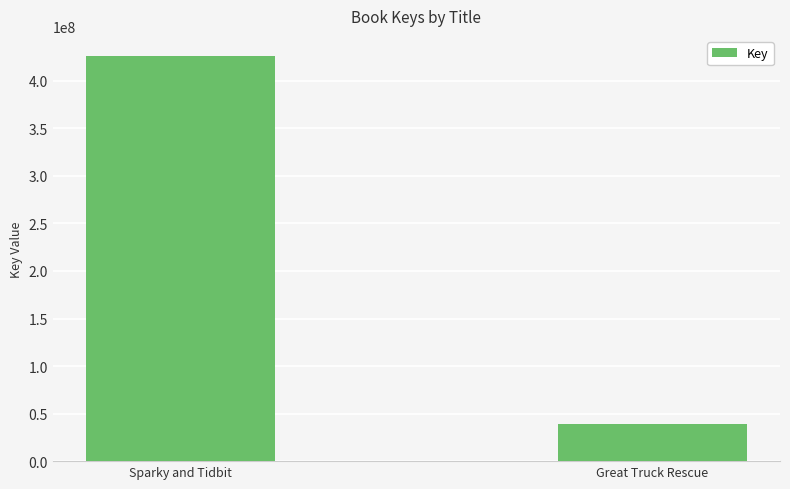

What is the value of the 2nd bar from the left?

39549018